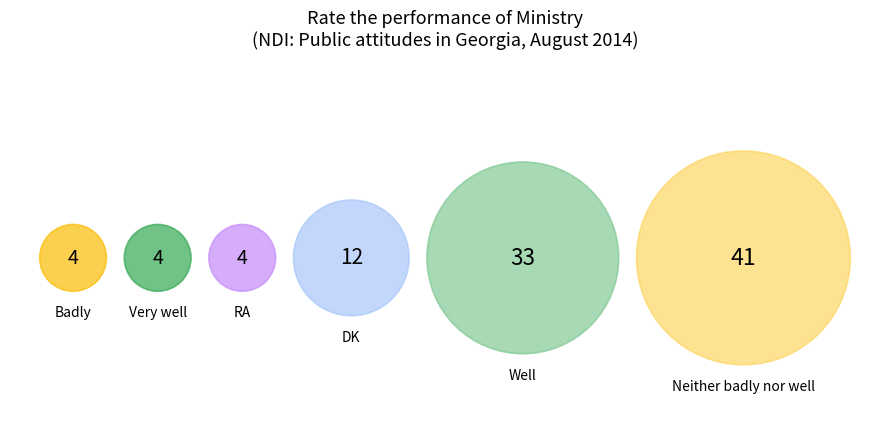

The DK slice represents 12% of the pie. True or false?

True